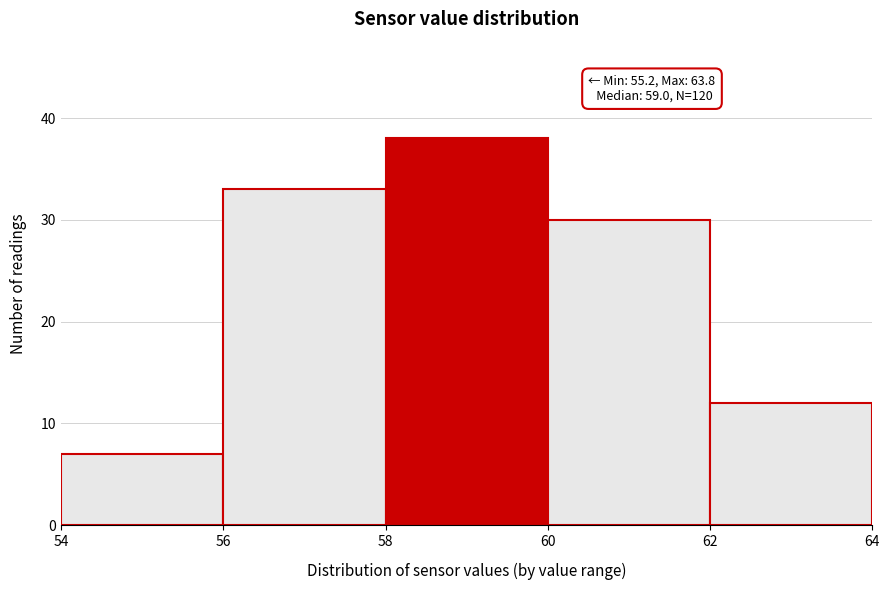

Which range on the x-axis has the tallest bar?

58 to 60